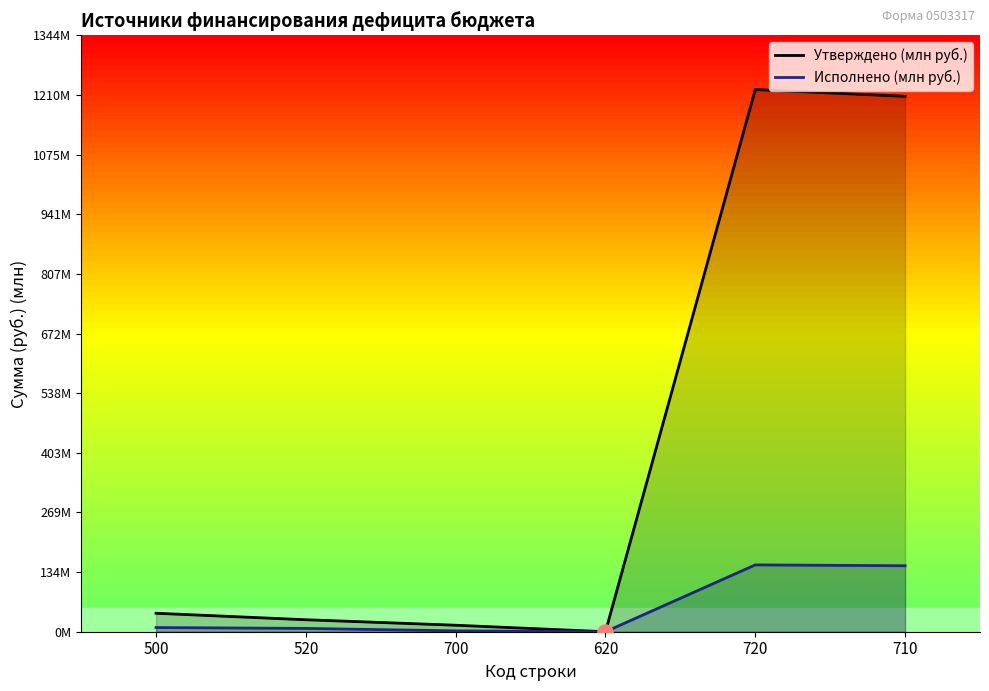

Which series contains the lowest Y value?

Утверждено (млн руб.)